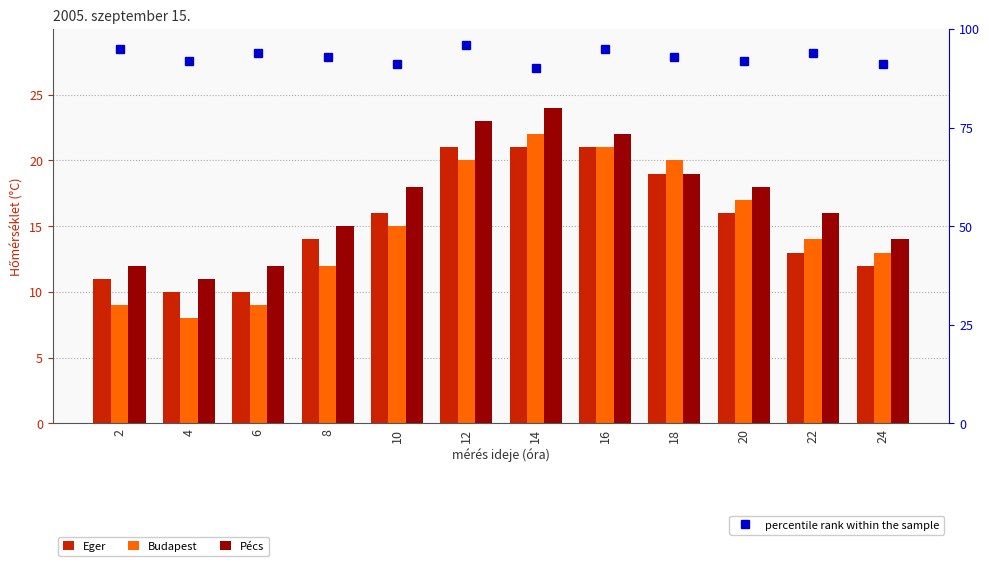

Which has a higher value, 20 or 16?

16